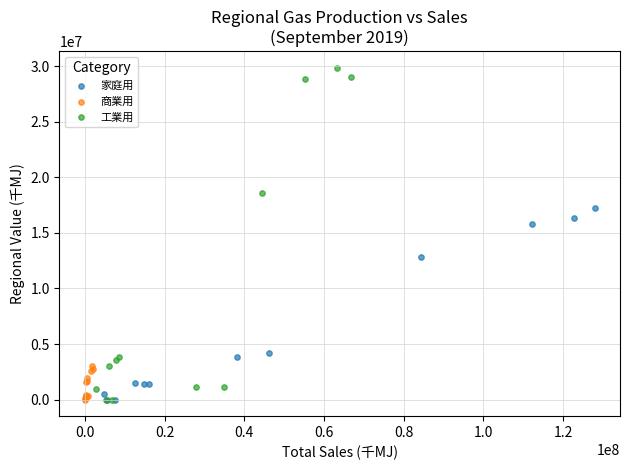

Which series reaches the maximum Y coordinate?

工業用